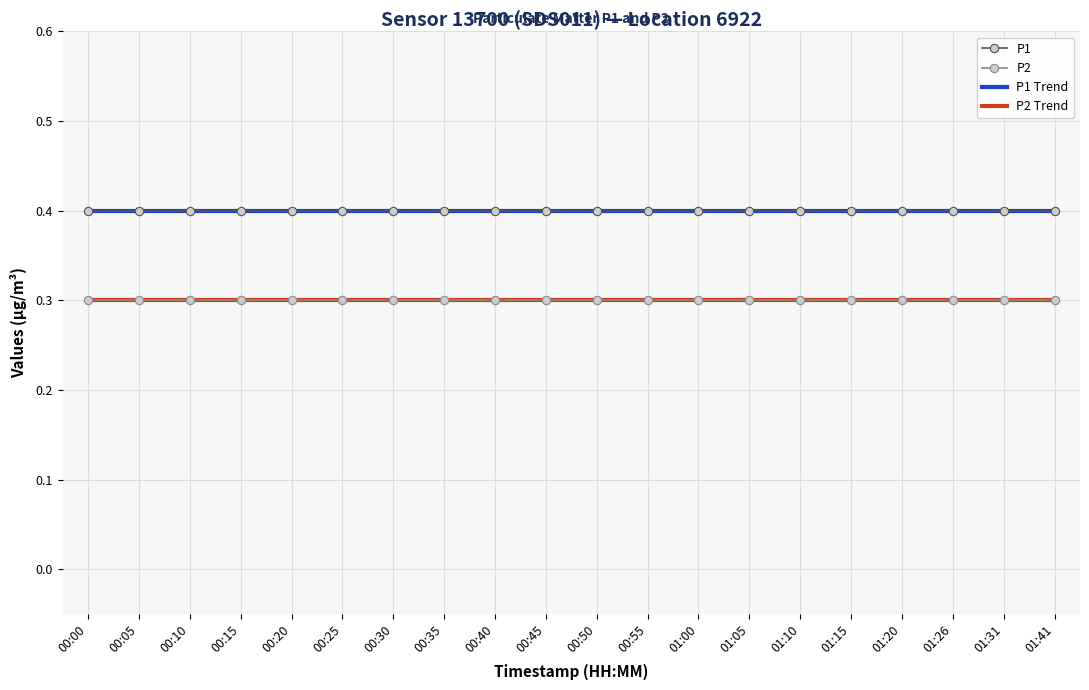

Reading left to right, list all the values displayed in this chart.

P1: 00:00=0.4	00:05=0.4	00:10=0.4	00:15=0.4	00:20=0.4	00:25=0.4	00:30=0.4	00:35=0.4	00:40=0.4	00:45=0.4	00:50=0.4	00:55=0.4	01:00=0.4	01:05=0.4	01:10=0.4	01:15=0.4	01:20=0.4	01:26=0.4	01:31=0.4	01:41=0.4
P2: 00:00=0.3	00:05=0.3	00:10=0.3	00:15=0.3	00:20=0.3	00:25=0.3	00:30=0.3	00:35=0.3	00:40=0.3	00:45=0.3	00:50=0.3	00:55=0.3	01:00=0.3	01:05=0.3	01:10=0.3	01:15=0.3	01:20=0.3	01:26=0.3	01:31=0.3	01:41=0.3